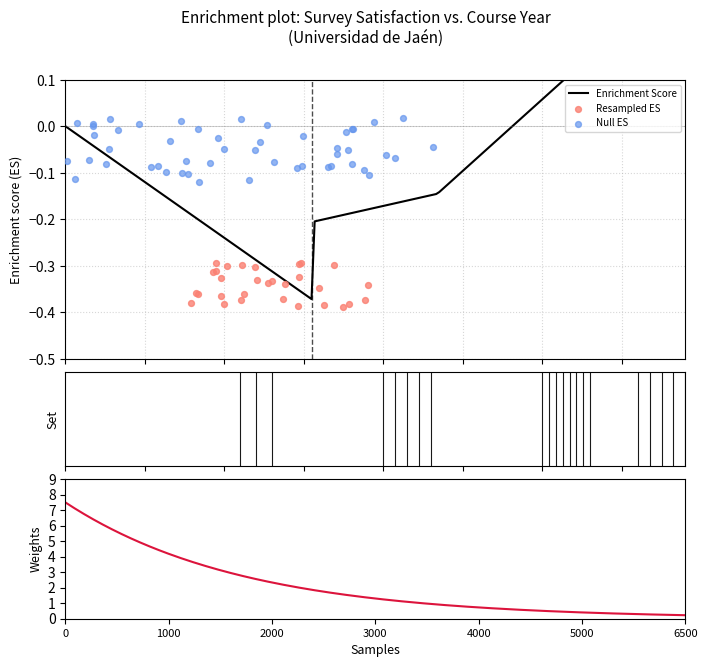

Which series has the largest total across all categories?

Weights